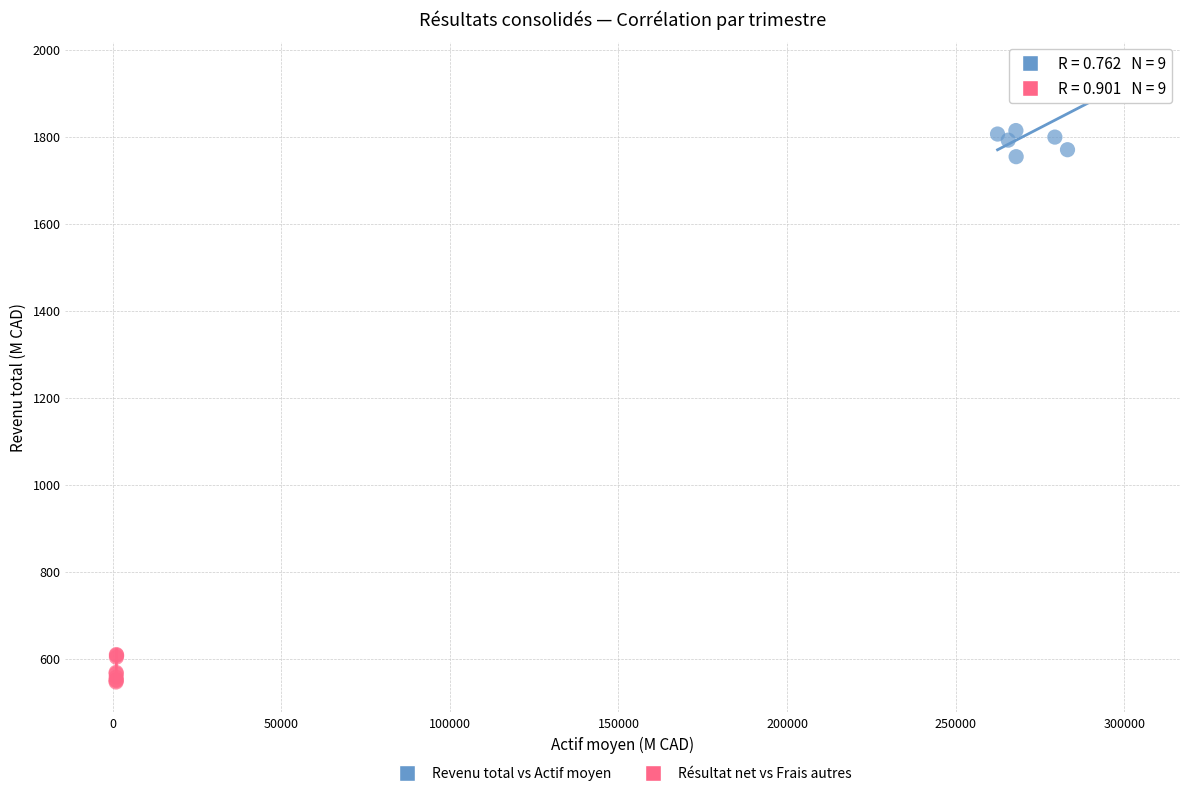

Which series has the widest spread of Y values?

Revenu total vs Actif moyen